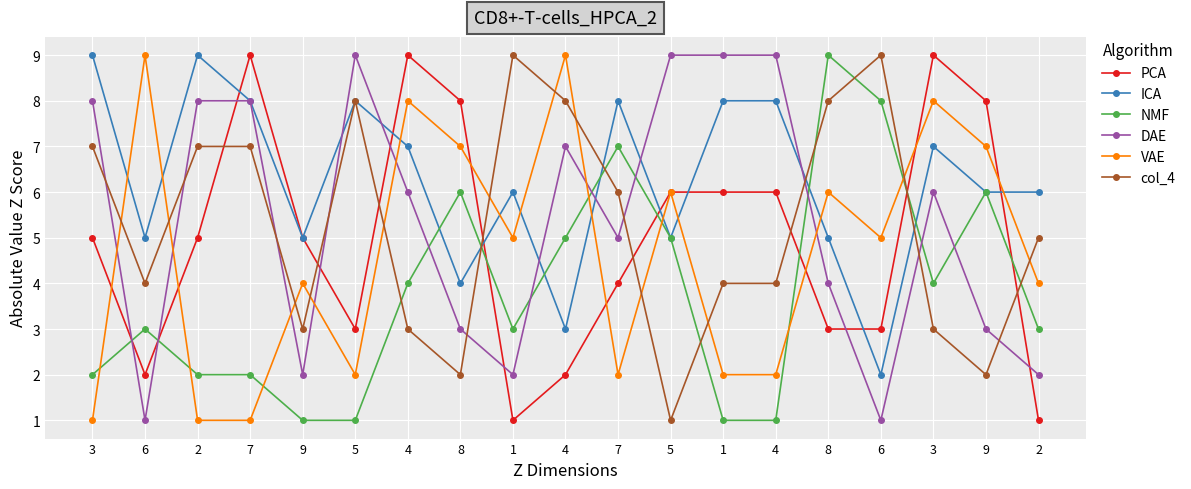

What are all the series names shown in the legend?

PCA, ICA, NMF, DAE, VAE, col_4